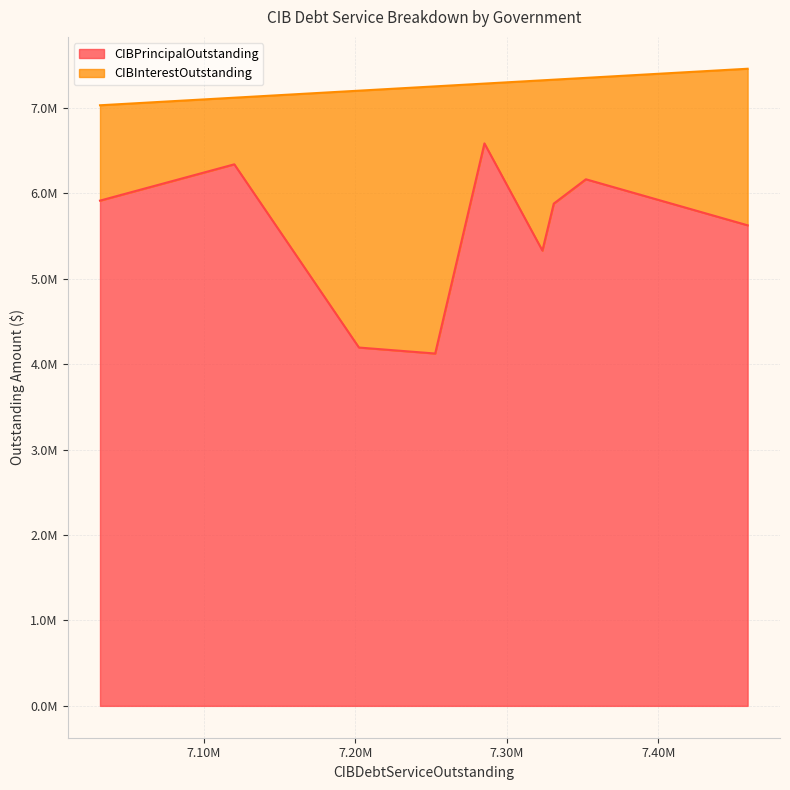

What is the sum of the CIBInterestOutstanding values at East Texas MUD of Smith County and Waller County MUD 37?

4840222.5